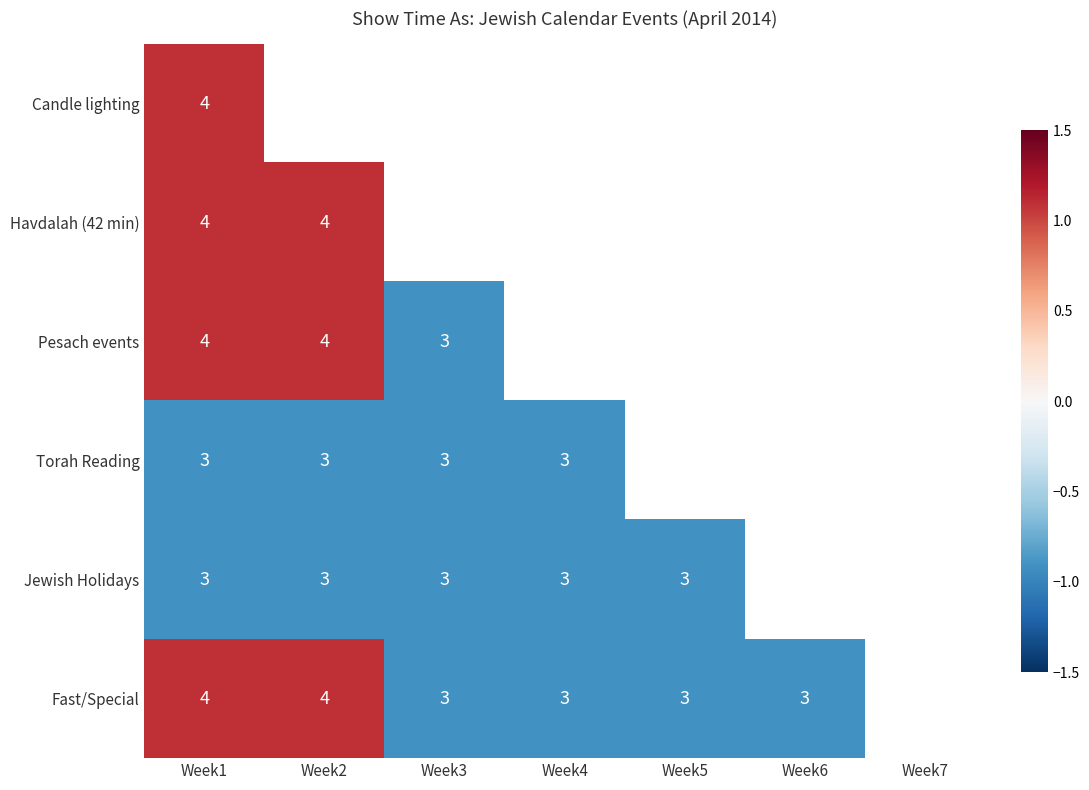

What is the greatest value displayed?

1.1